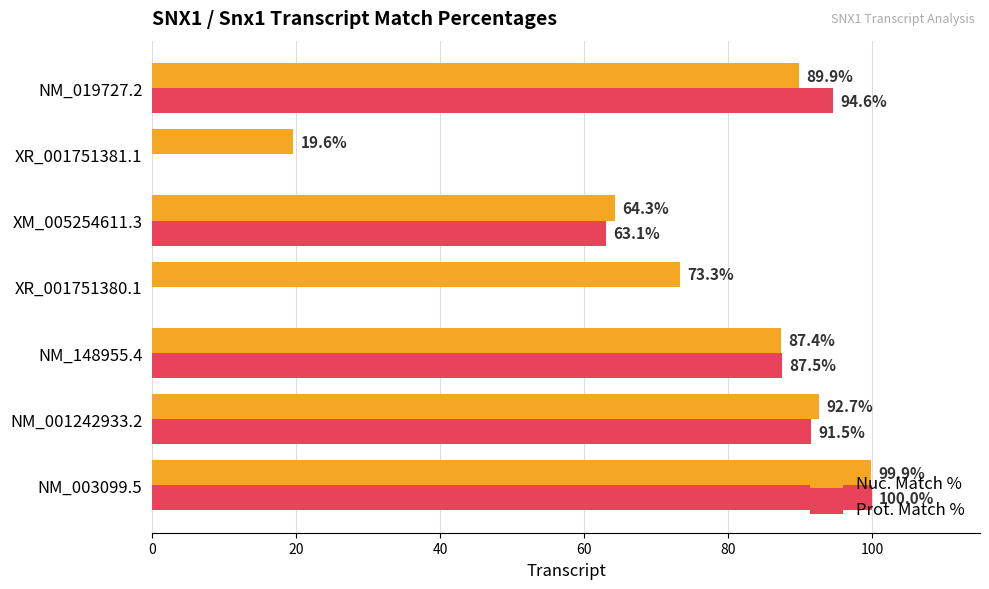

What value does the Nuc. Match % series have at NM_019727.2?

89.9